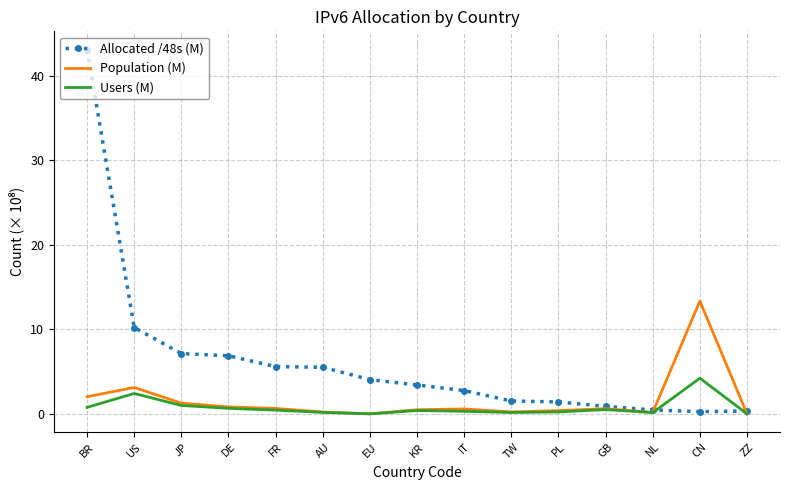

List the series in order of their peak value, highest first.

Allocated /48s (M), Population (M), Users (M)